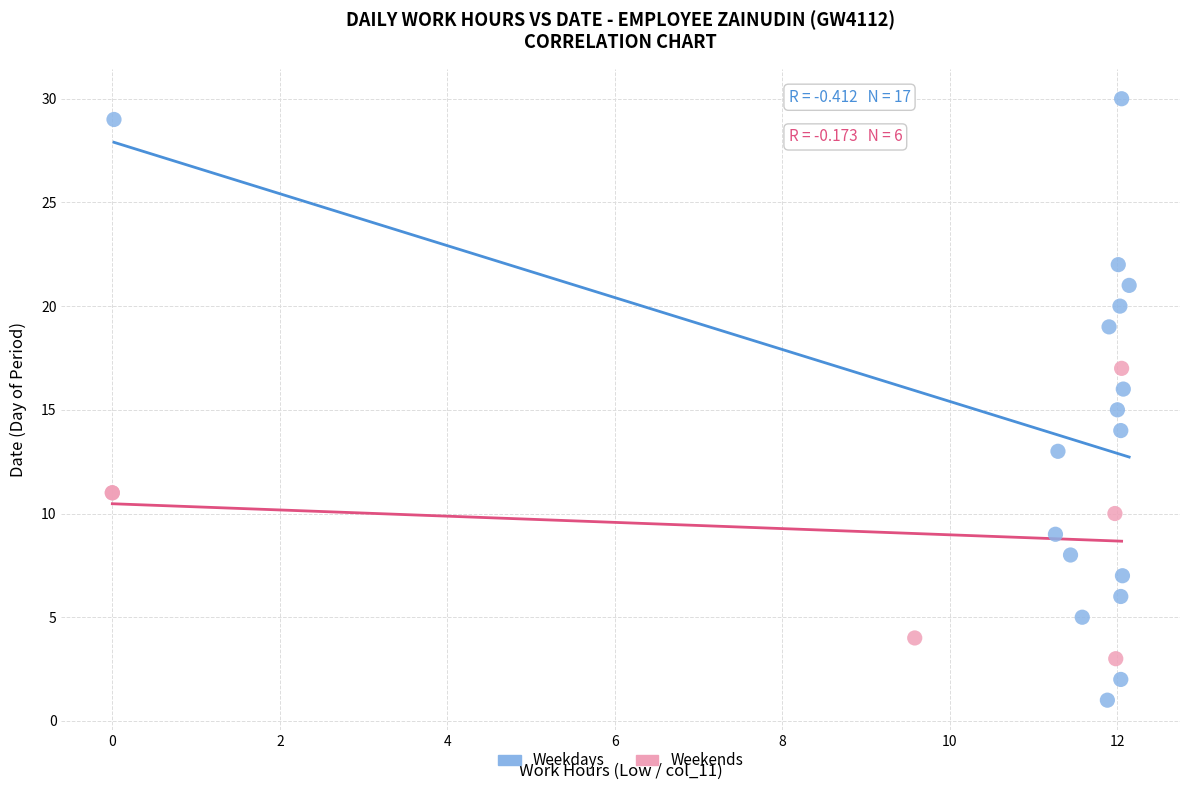

Which series has the largest Y range (max minus min)?

Weekdays